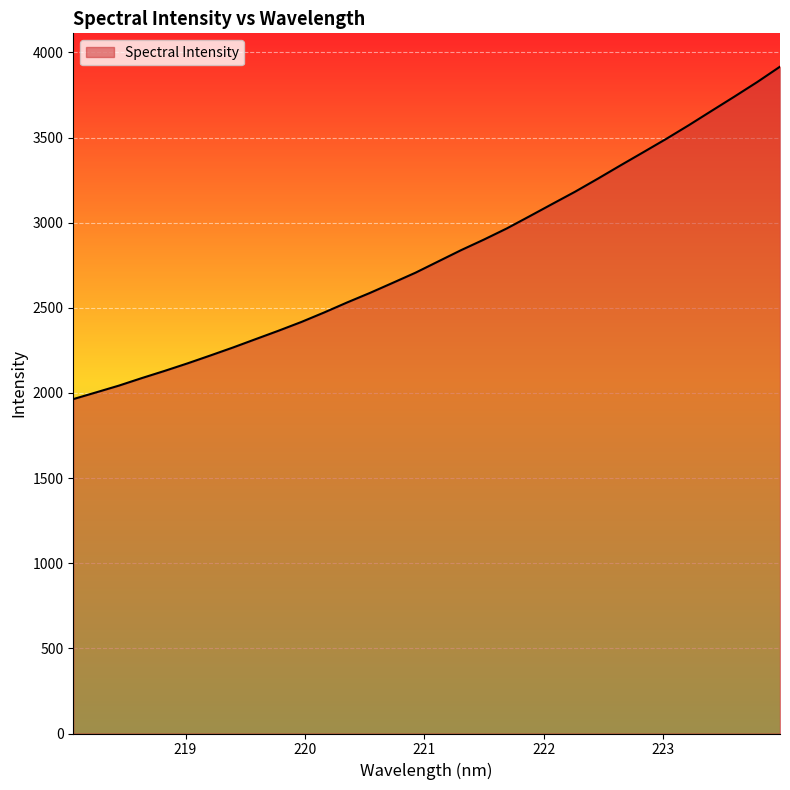

What is the difference between the maximum and minimum values?

1952.4